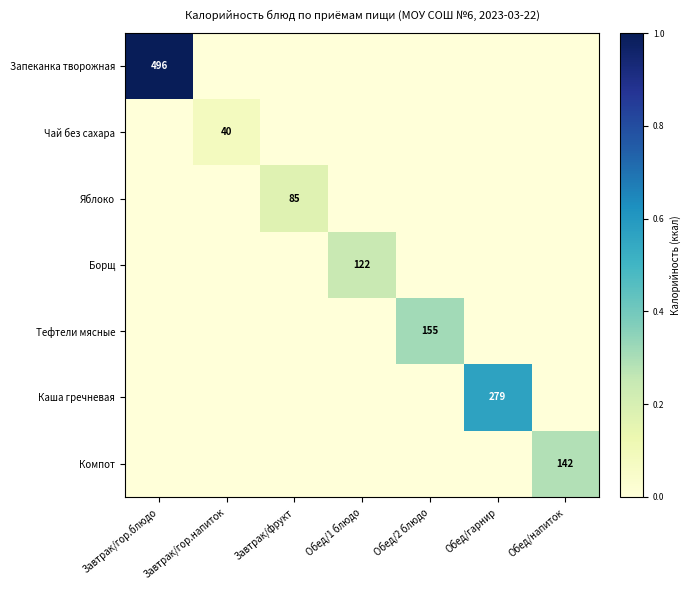

The Тефтели мясные series shows 155 at Обед/2 блюдо. True or false?

True